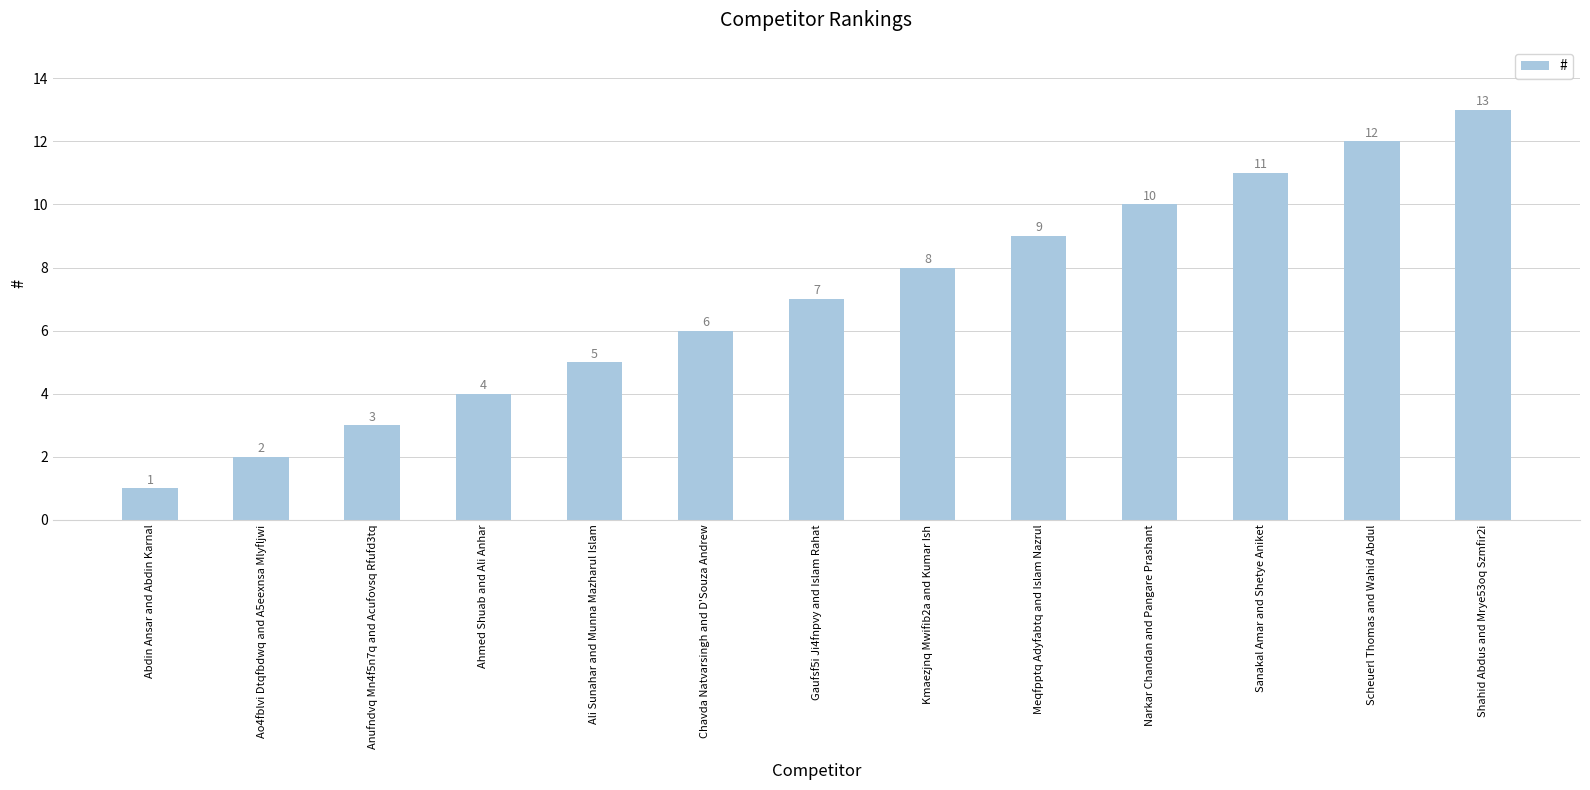

Reading left to right, extract all data points from this chart.

Abdin Ansar and Abdin Karnal=1	Ao4fblvi Dtqfbdwq and A5eexnsa Mlyfljwi=2	Anufndvq Mn4f5n7q and Acufovsq Rfufd3tq=3	Ahmed Shuab and Ali Anhar=4	Ali Sunahar and Munna Mazharul Islam=5	Chavda Natvarsingh and D'Souza Andrew=6	Gaufsf5i Ji4fnpvy and Islam Rahat=7	Kmaezjnq Mwifib2a and Kumar Ish=8	Meqfpptq Adyfabtq and Islam Nazrul=9	Narkar Chandan and Pangare Prashant=10	Sanakal Amar and Shetye Aniket=11	Scheuerl Thomas and Wahid Abdul=12	Shahid Abdus and Mrye53oq Szmfir2i=13